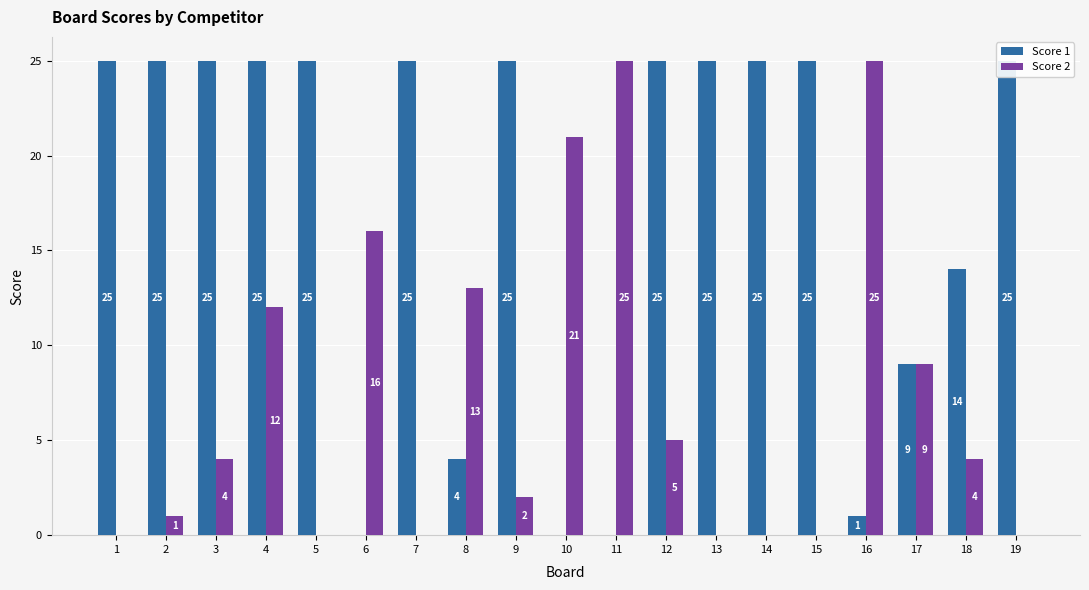

Reading left to right, transcribe all the data shown in this chart.

Score 1: 25	25	25	25	25	0	25	4	25	0	0	25	25	25	25	1	9	14	25
Score 2: 0	1	4	12	0	16	0	13	2	21	25	5	0	0	0	25	9	4	0